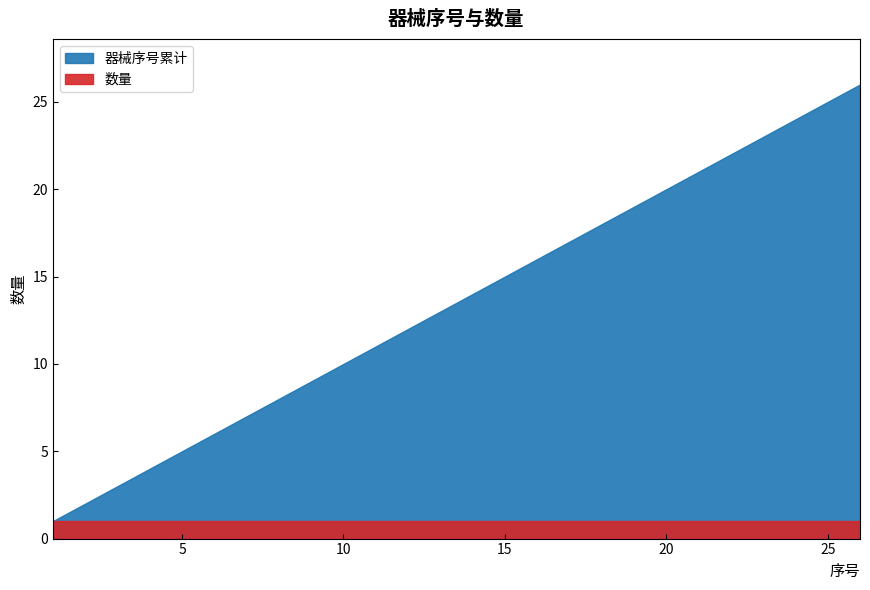

Reading left to right, transcribe all the data shown in this chart.

器械名称_累计: 1=1	2=2	3=3	4=4	5=5	6=6	7=7	8=8	9=9	10=10	11=11	12=12	13=13	14=14	15=15	16=16	17=17	18=18	19=19	20=20	21=21	22=22	23=23	24=24	25=25	26=26
数量: 1=1	2=1	3=1	4=1	5=1	6=1	7=1	8=1	9=1	10=1	11=1	12=1	13=1	14=1	15=1	16=1	17=1	18=1	19=1	20=1	21=1	22=1	23=1	24=1	25=1	26=1